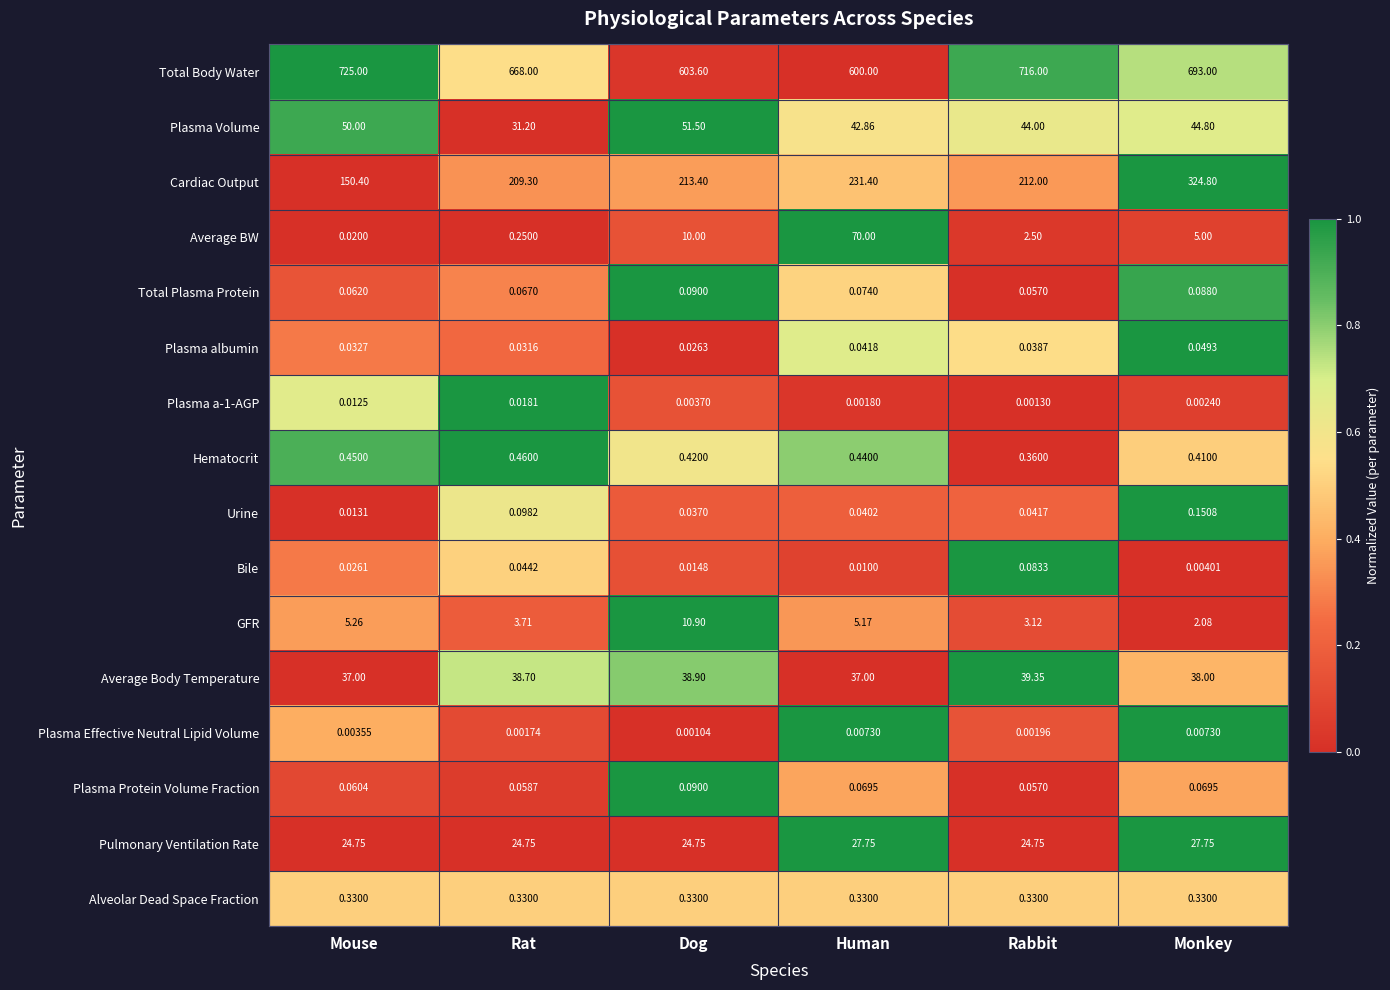

At which category does the chart reach its minimum across all series?

Dog